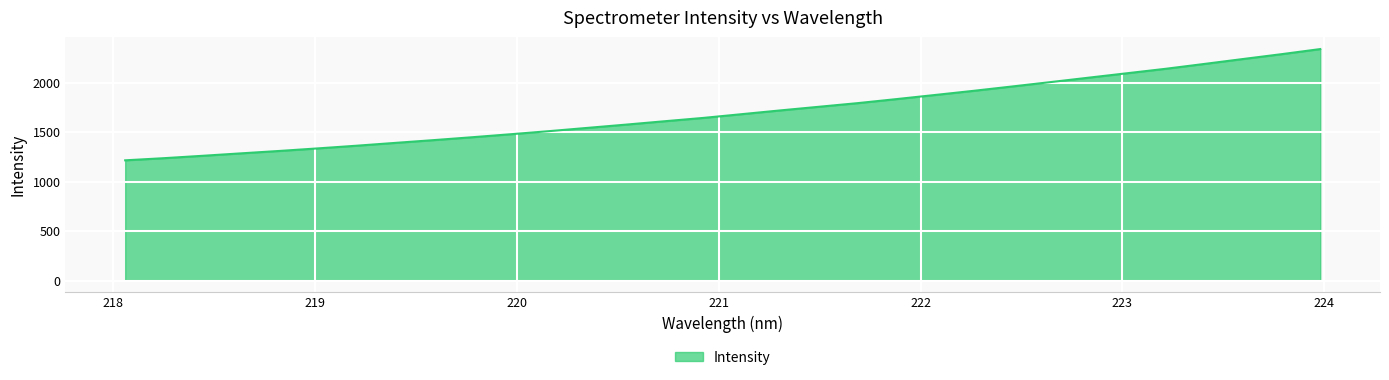

What is the greatest value displayed?

2338.9